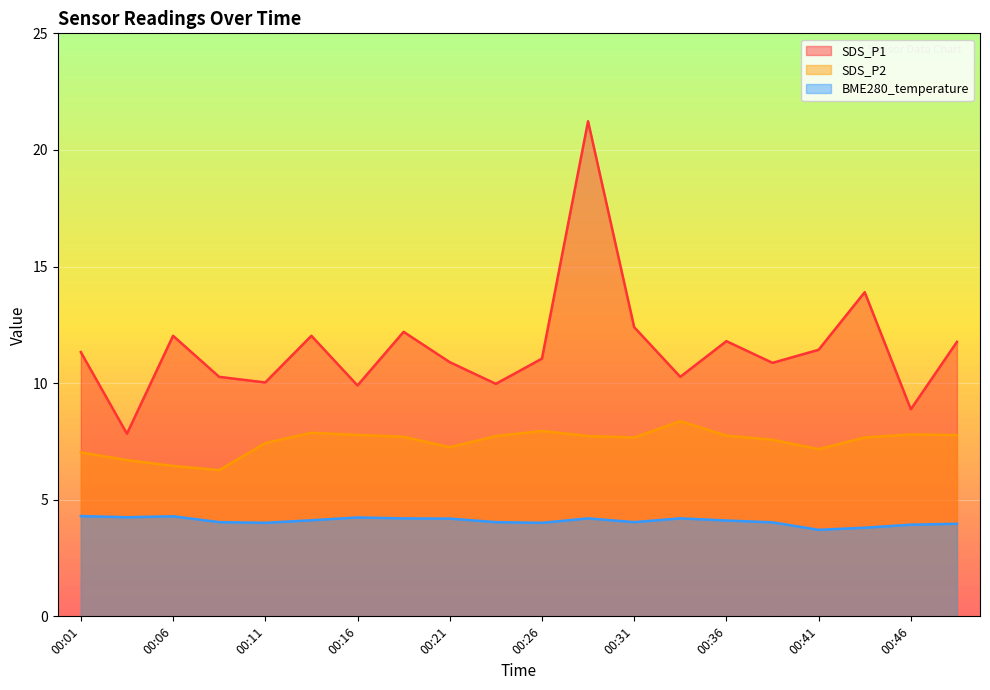

What is the difference between the BME280_temperature values at 00:36 and 00:03?

0.1